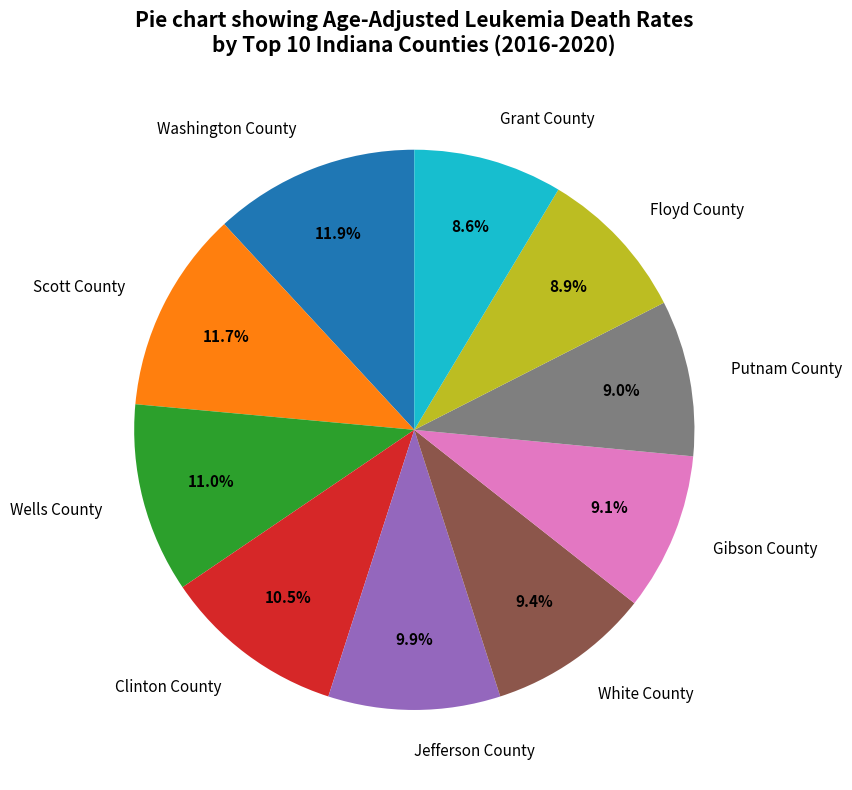

To the nearest percent, what is the average slice percentage?

10%